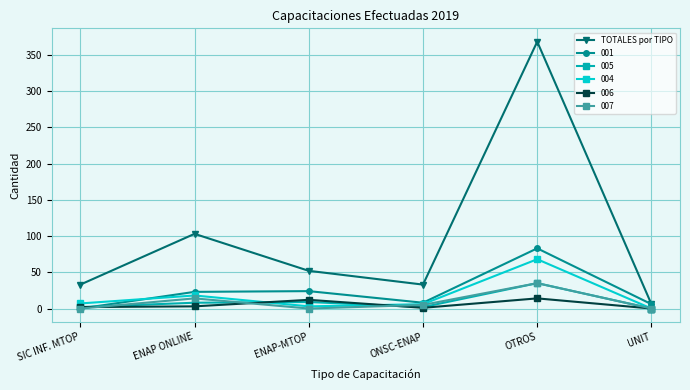

True or false: 005 has more than 1 interior local peaks.

True